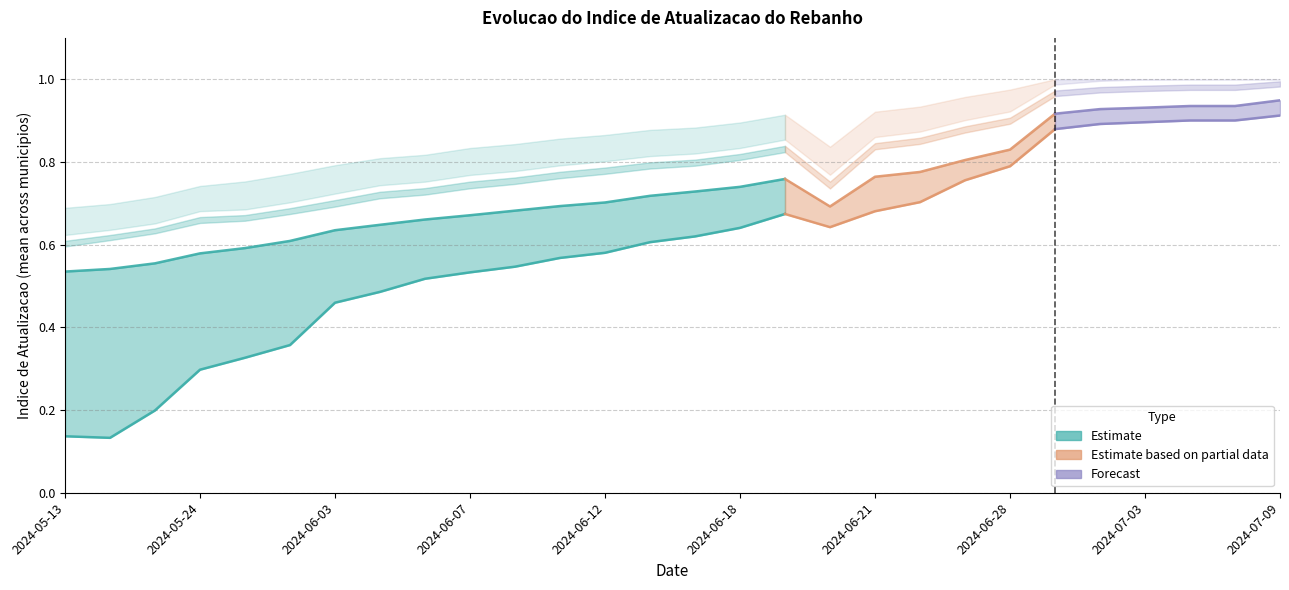

Does the chart display data point markers on the line(s)?

No